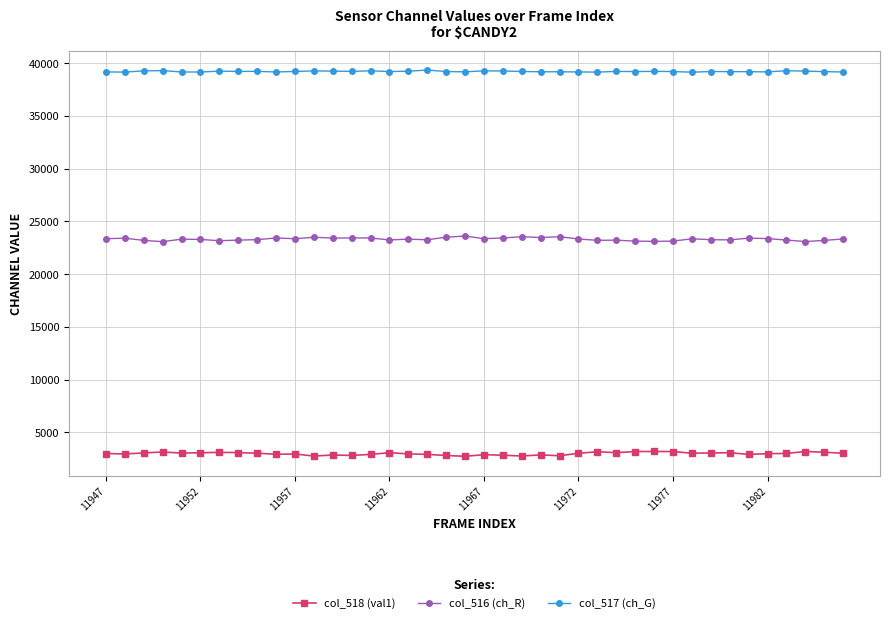

True or false: col_516 (ch_R) and col_518 (val1) cross at least once.

False